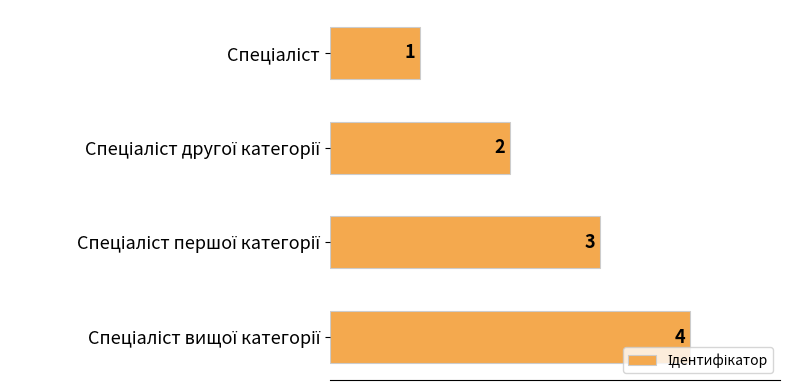

What is the greatest value displayed?

4